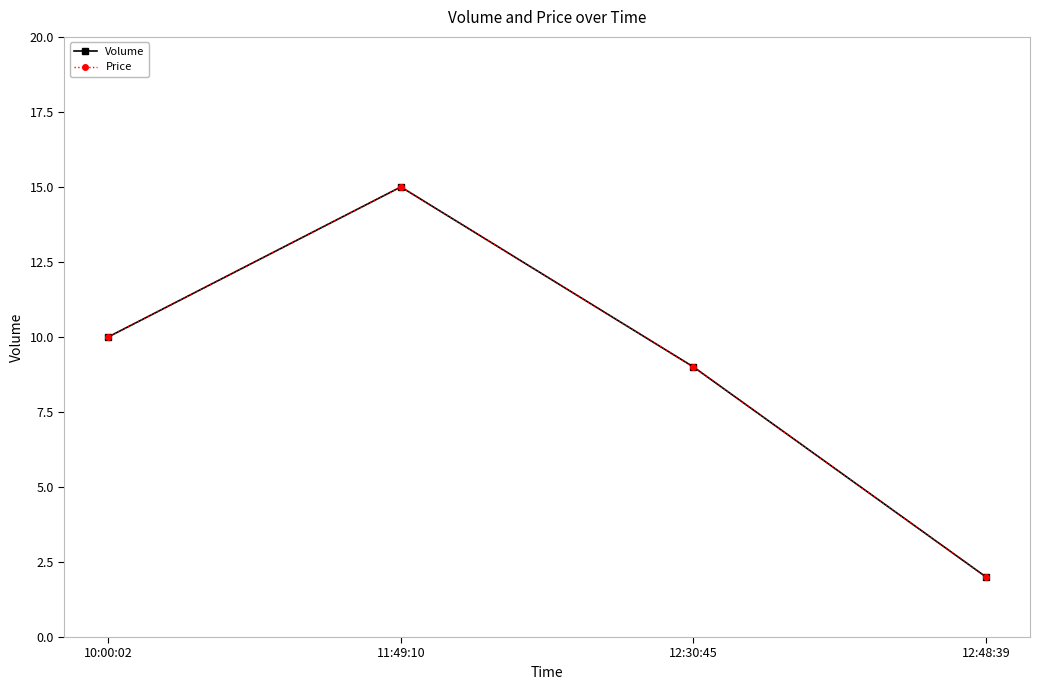

What is the total value across all series at 12:30:45?

18